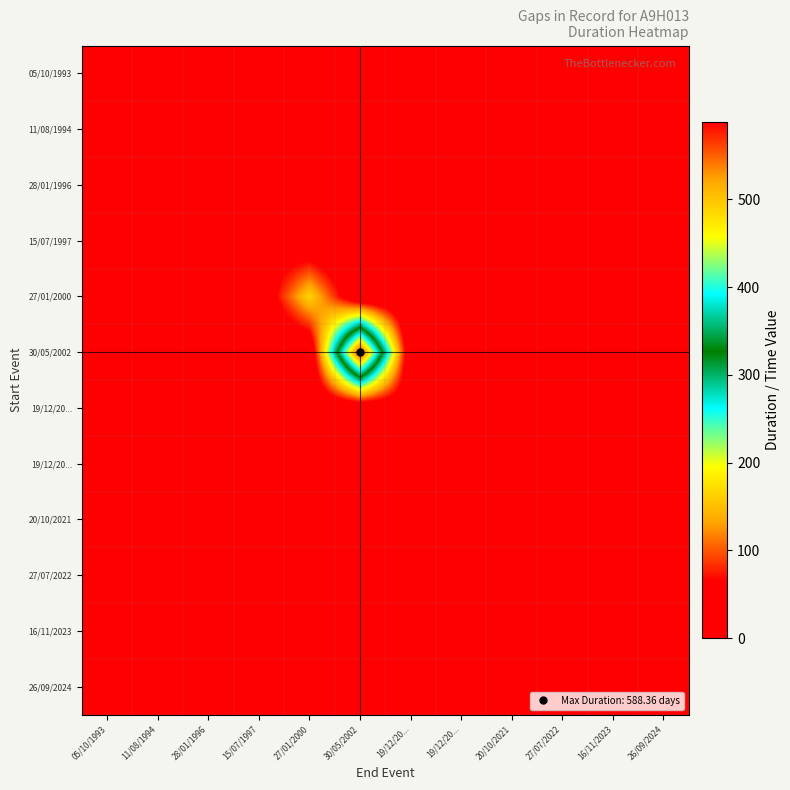

How many data points does each series have?

12